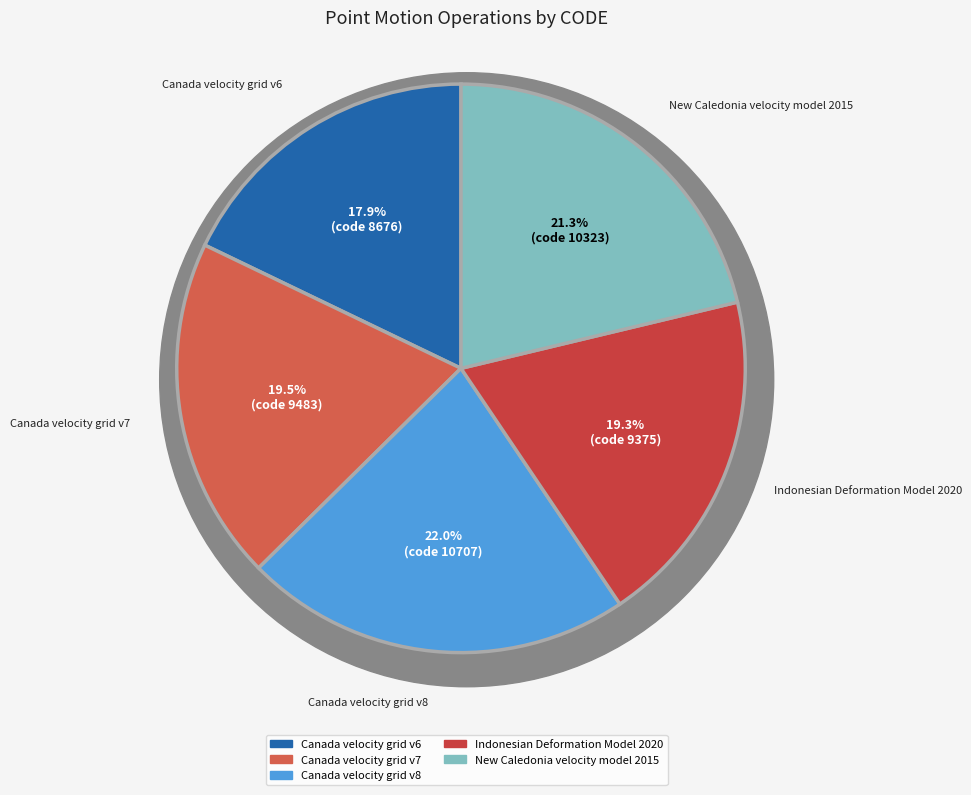

Is the sum of New Caledonia velocity model 2015 and Canada velocity grid v8 greater than half?

No